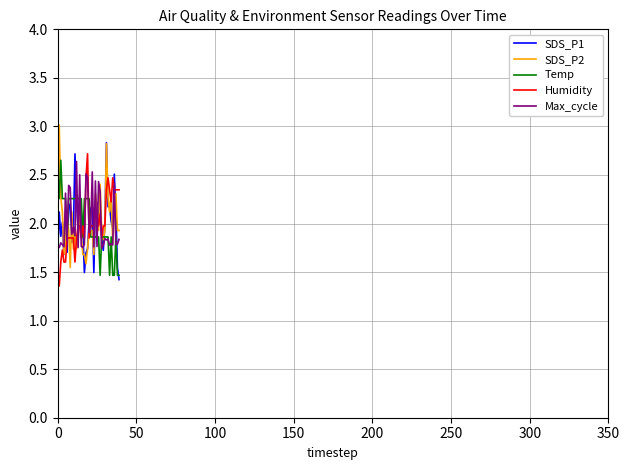

Reading left to right, list all the values displayed in this chart.

SDS_P1: 1.7	2.1	1.9	2.0	1.7	2.0	1.7	2.2	2.2	1.8	1.9	2.7	2.2	2.0	2.3	2.0	1.9	1.5	1.7	1.7	2.0	2.2	2.2	1.5	2.2	2.2	2.0	2.2	1.8	1.7	2.0	2.8	2.2	2.2	2.0	1.9	2.5	2.1	1.5	1.4
SDS_P2: 2.0	3.0	2.3	2.1	1.7	1.8	2.1	1.9	1.5	2.1	1.7	1.9	1.7	1.8	2.1	1.9	1.7	1.7	1.6	1.7	1.9	1.9	1.9	1.7	2.3	2.2	1.9	2.4	1.9	1.8	1.9	2.8	2.3	2.1	2.3	1.8	2.1	2.3	1.9	1.9
Temp: 2.3	2.3	2.7	2.3	2.3	2.3	1.9	2.3	2.3	2.3	2.3	2.3	2.3	2.3	2.3	2.3	1.9	2.3	2.3	2.3	2.3	1.9	1.9	1.9	1.9	1.9	1.9	1.5	1.9	1.9	1.9	1.9	1.9	1.5	1.9	1.5	1.5	1.9	1.5	1.5
Humidity: 1.5	1.4	1.6	1.7	1.6	1.6	1.9	1.9	1.9	1.9	1.9	1.6	1.9	2.0	2.0	1.9	2.0	1.9	2.5	2.7	1.9	2.0	2.0	2.0	2.1	2.1	2.0	2.1	1.9	2.0	2.0	2.3	2.5	2.3	2.2	2.5	2.3	2.3	2.3	2.3
Max_cycle: 1.8	1.8	1.8	1.8	1.8	2.3	1.8	2.4	2.4	1.9	2.0	1.9	2.6	1.8	2.5	1.8	1.8	1.8	2.5	2.5	1.9	2.0	2.5	1.8	2.4	1.8	2.4	2.3	1.7	1.8	1.8	1.8	1.8	1.8	1.8	1.8	2.4	1.8	1.8	1.8